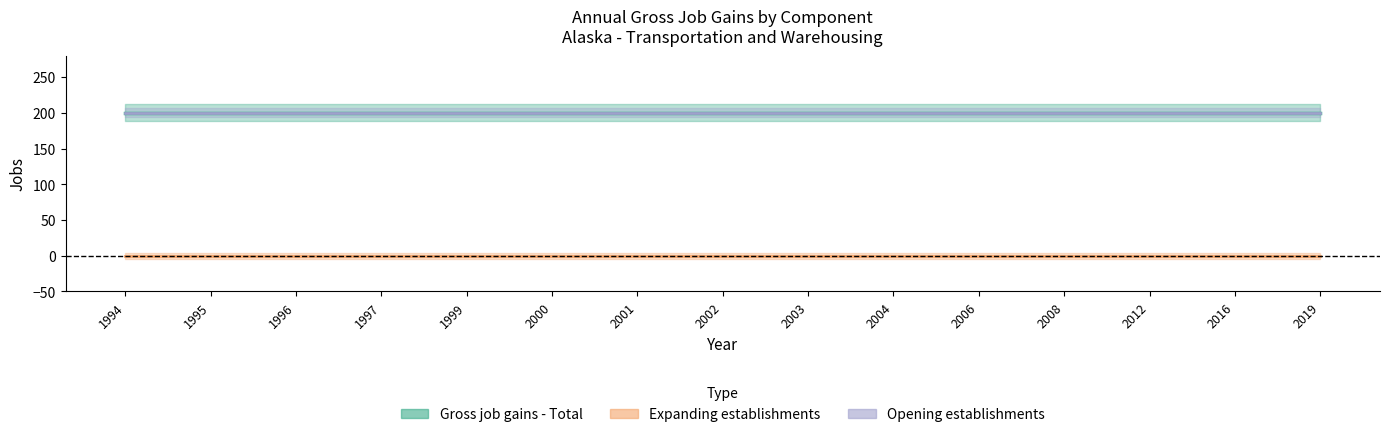

True or false: Expanding establishments has more than 1 interior local peaks.

False